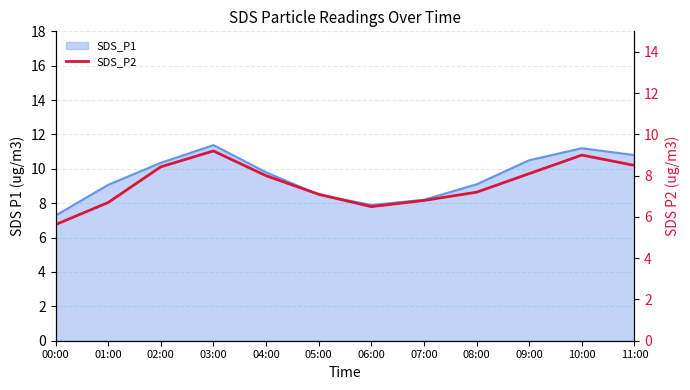

What is the change in value from 01:00 to 03:00?

+2.5